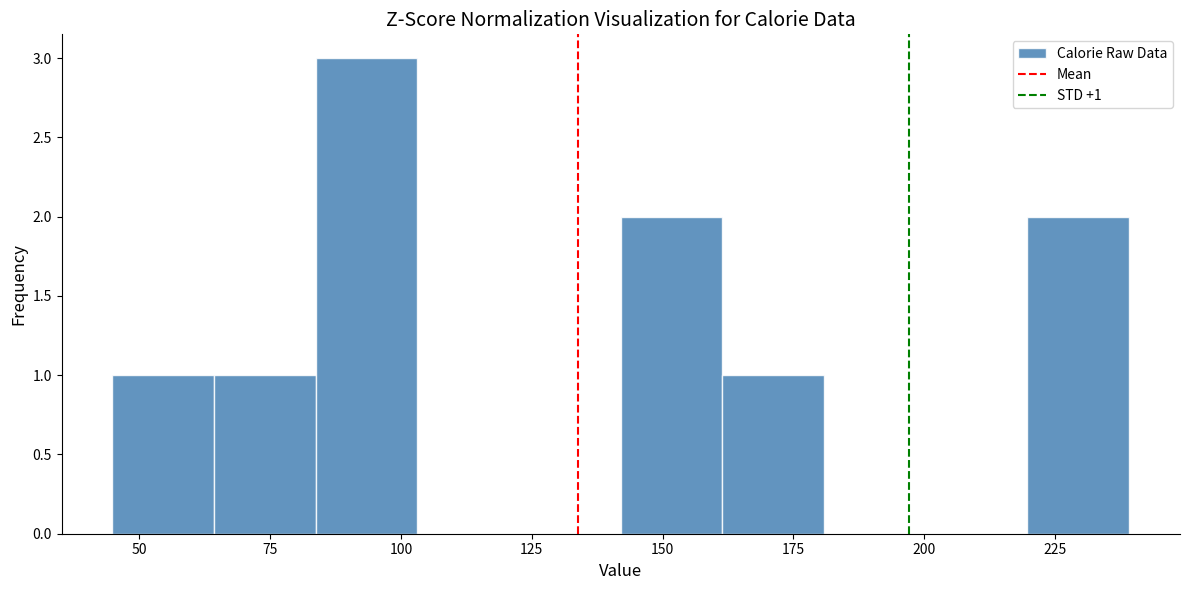

Read against the x-axis, roughly where is the centre of the tallest bar?

95